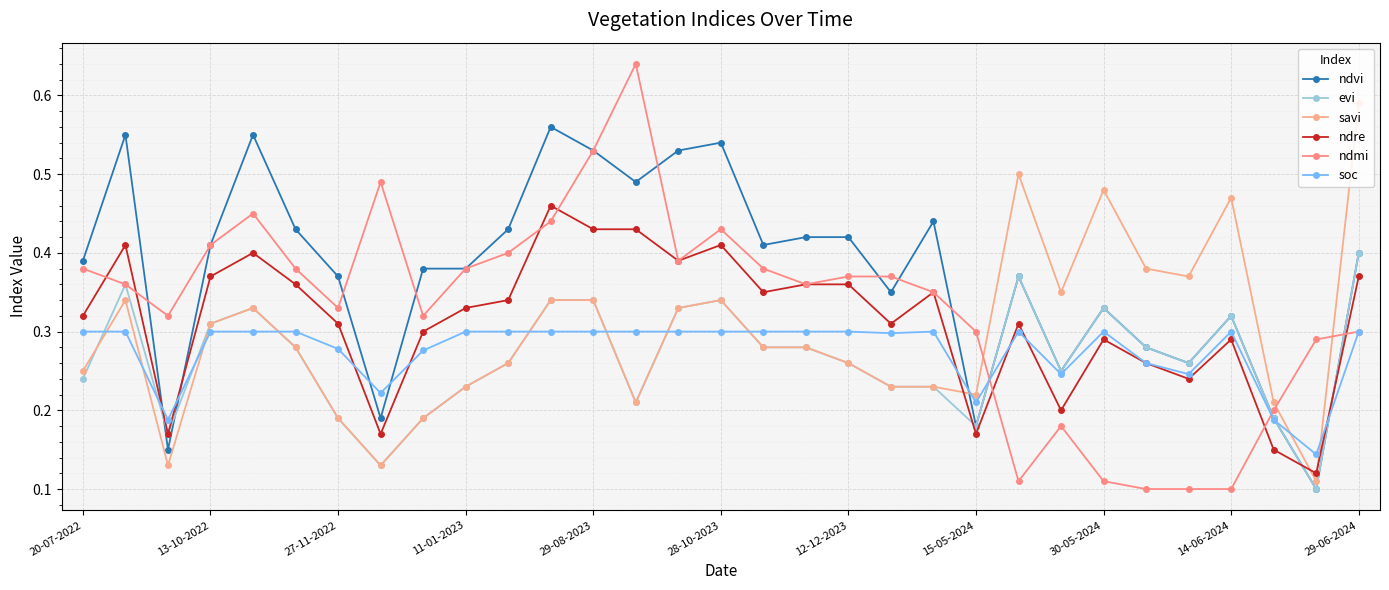

How many lines are shown in the chart?

6